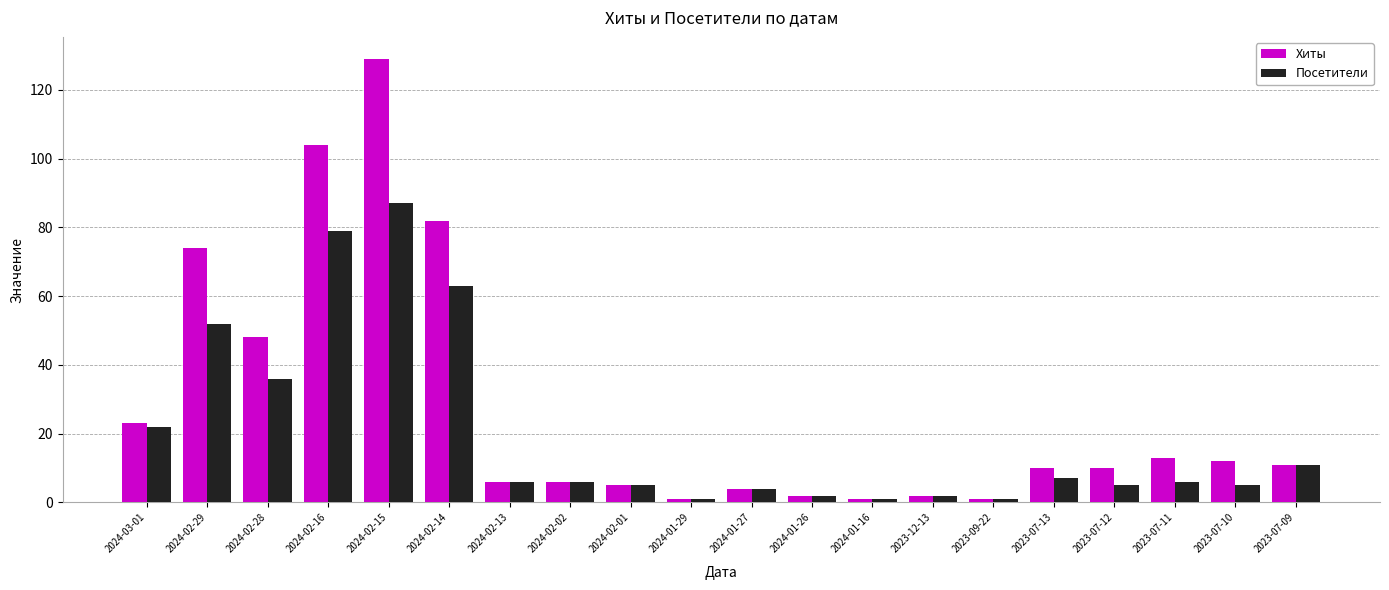

At which category is the sum across all series the highest?

2024-02-15